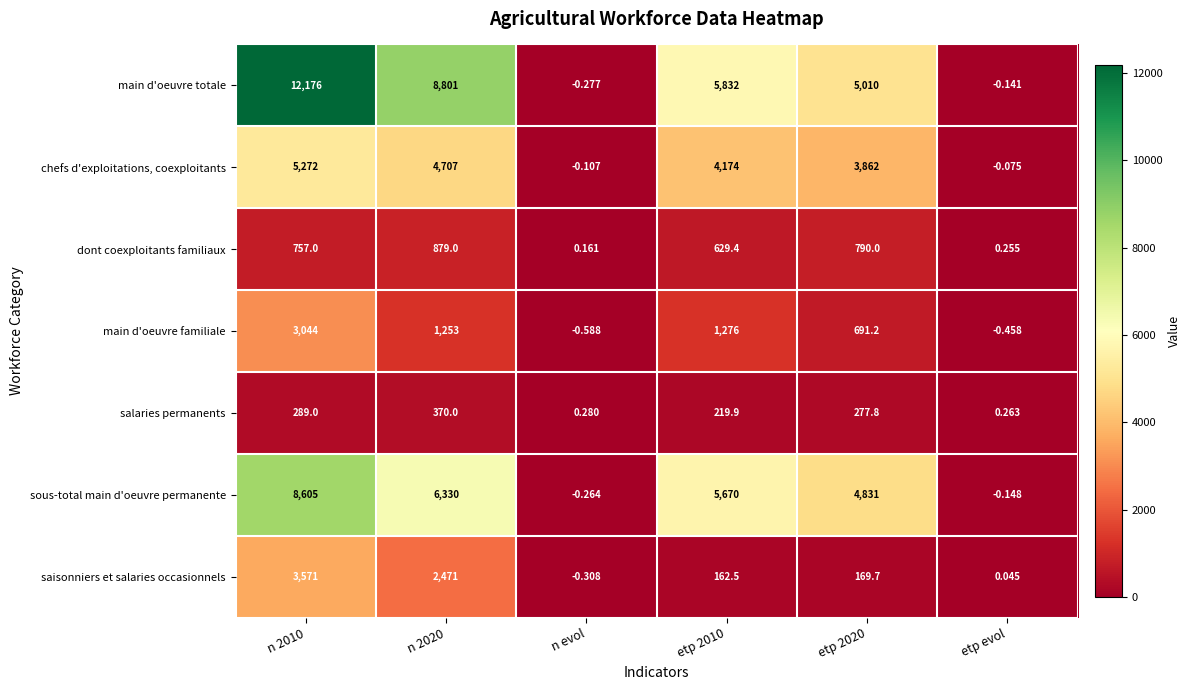

Which series changed the most between n 2020 and etp evol?

main d'oeuvre totale